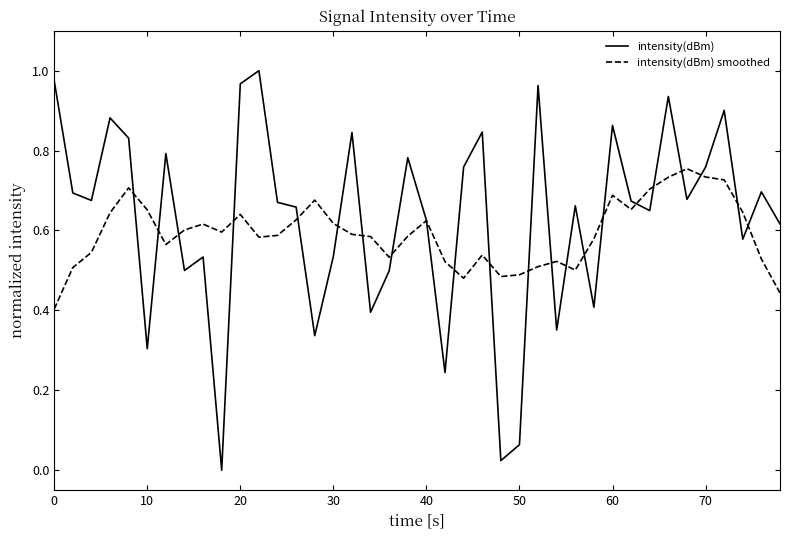

List the series in order of their peak value, lowest first.

intensity(dBm) smoothed, intensity(dBm)